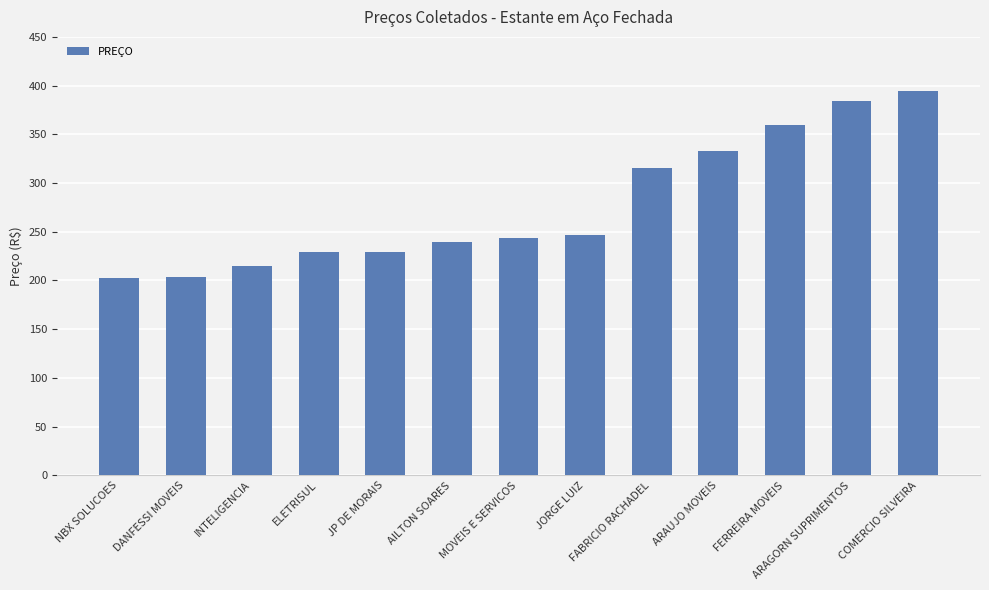

Between ARAUJO MOVEIS and COMERCIO SILVEIRA, which is larger?

COMERCIO SILVEIRA